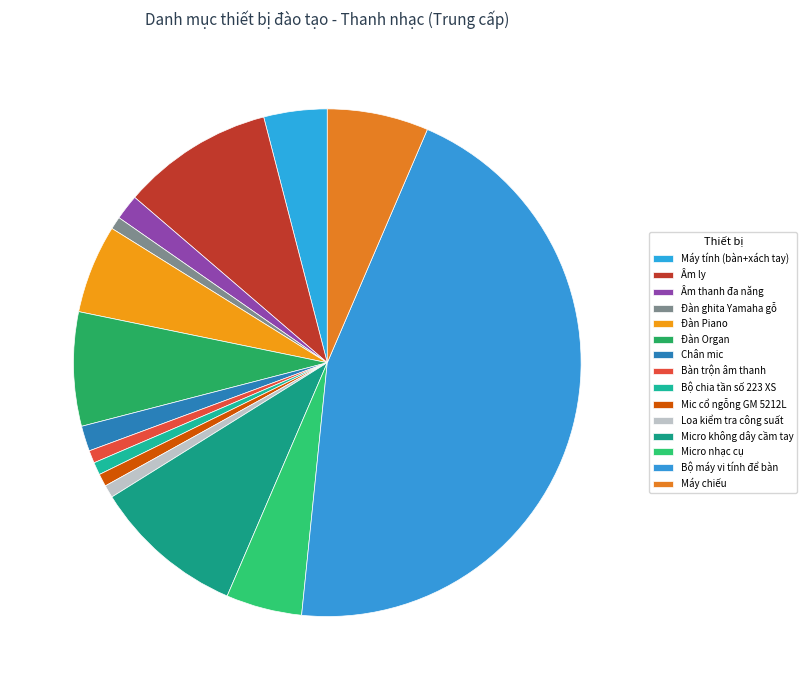

Which category has the smallest portion of the pie?

Đàn ghita Yamaha gỗ